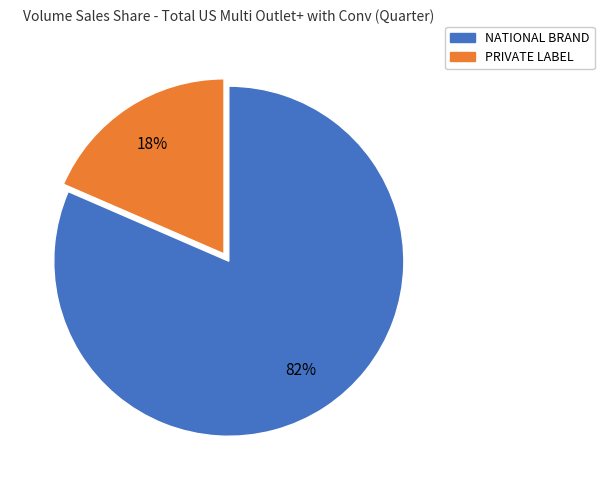

True or false: PRIVATE LABEL accounts for 8% of the total.

False